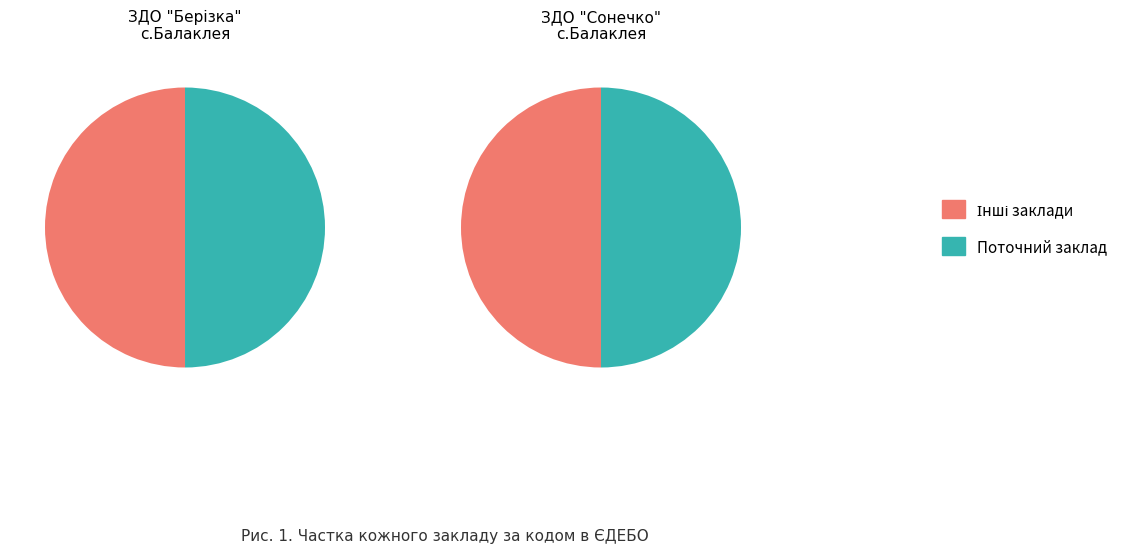

How much of the chart is everything except ЗДО "Берізка" с.Балаклея?

50.0%